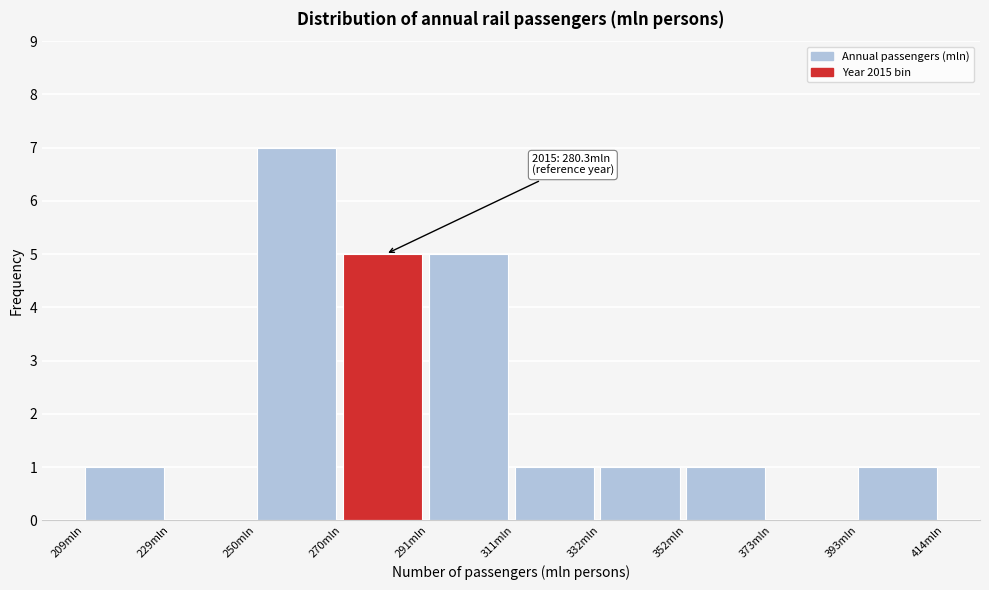

Which range on the x-axis has the tallest bar?

250 to 270